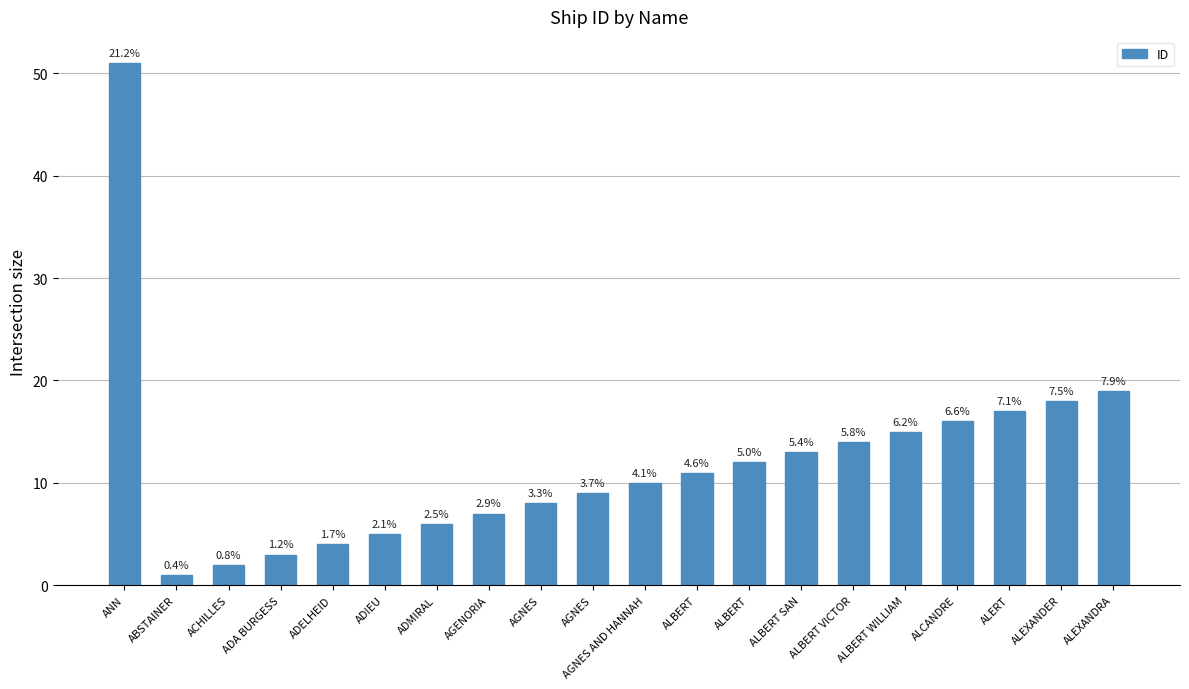

What is the sum of the values at ALERT and ABSTAINER?

18